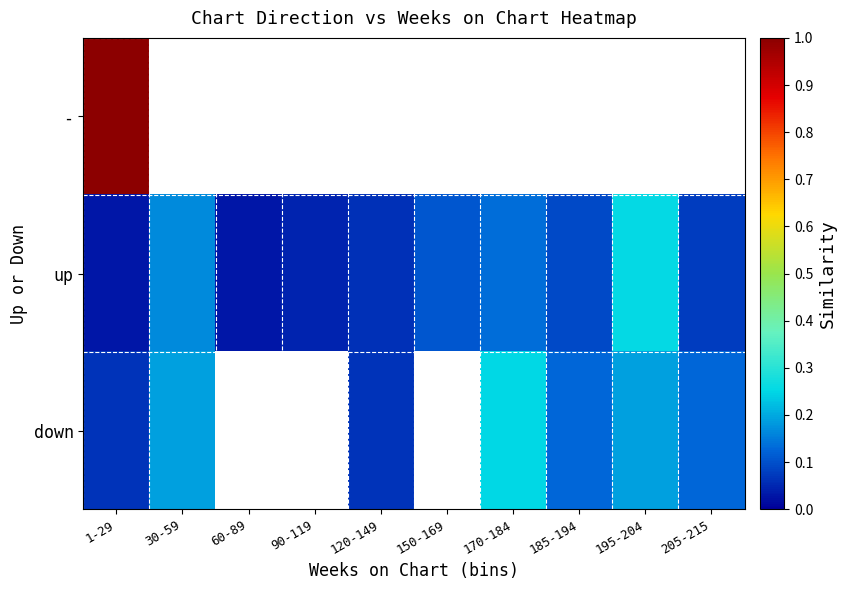

What is the spread (max minus min) of values at 150-169?

0.1